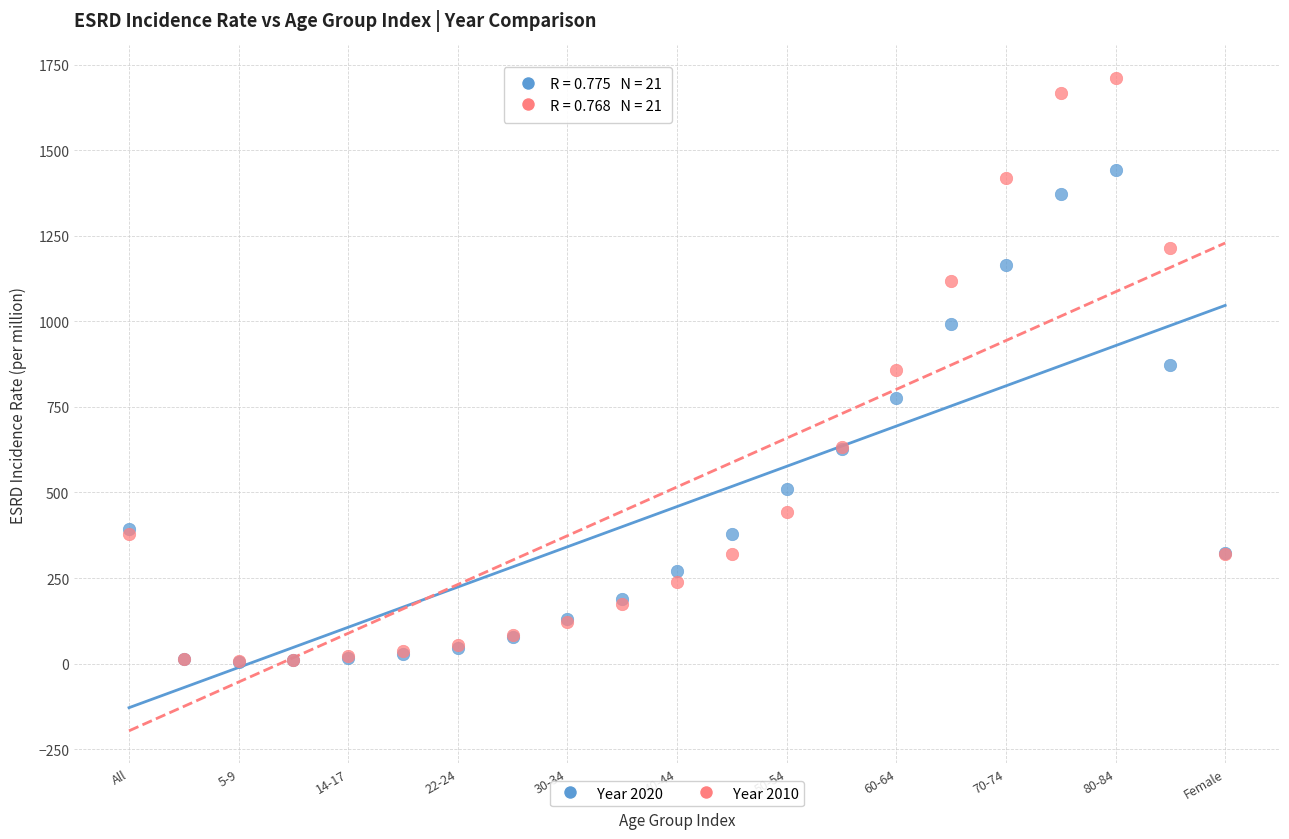

What are all the series names shown in the legend?

Year 2020, Year 2010